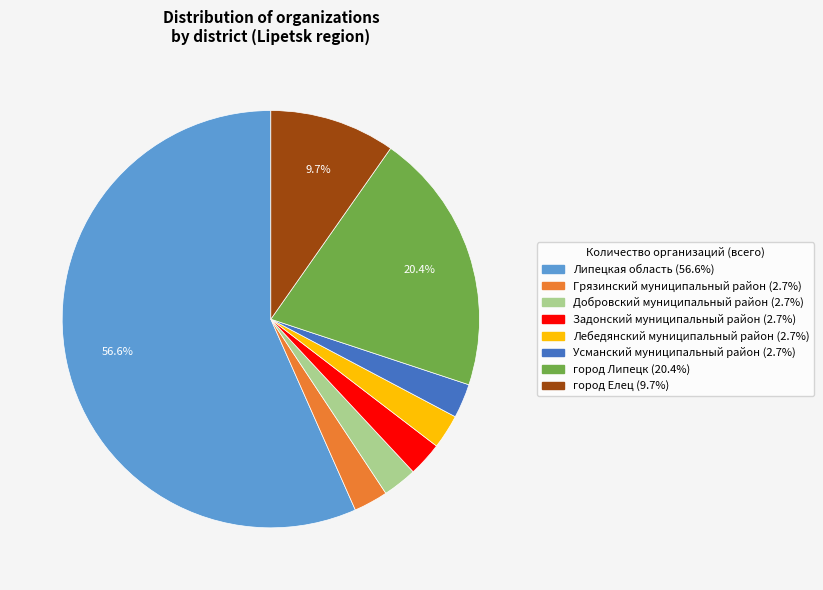

How many segments does this pie chart have?

8